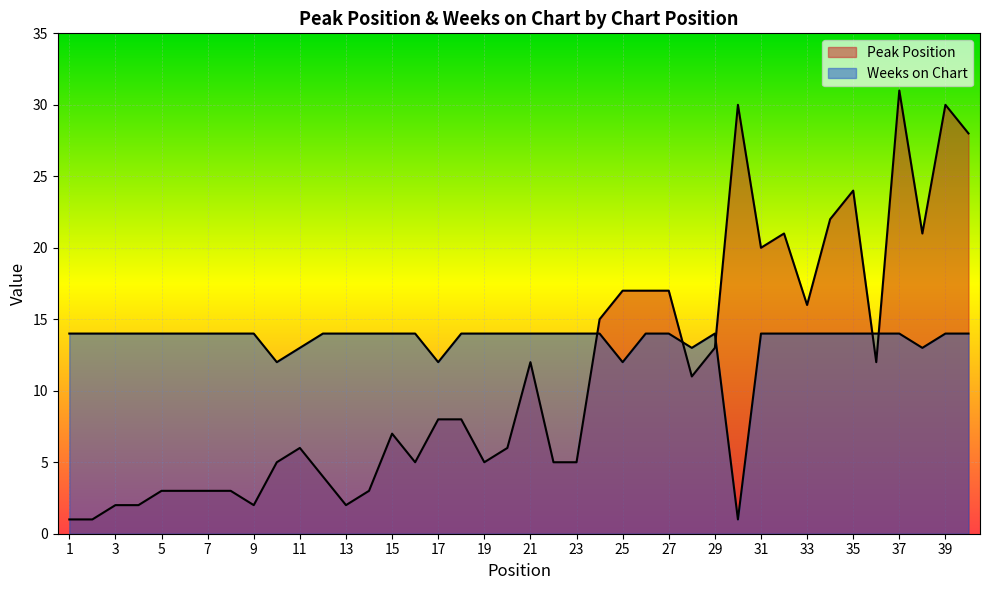

Between 4 and 19, which series saw the biggest shift?

Peak Position